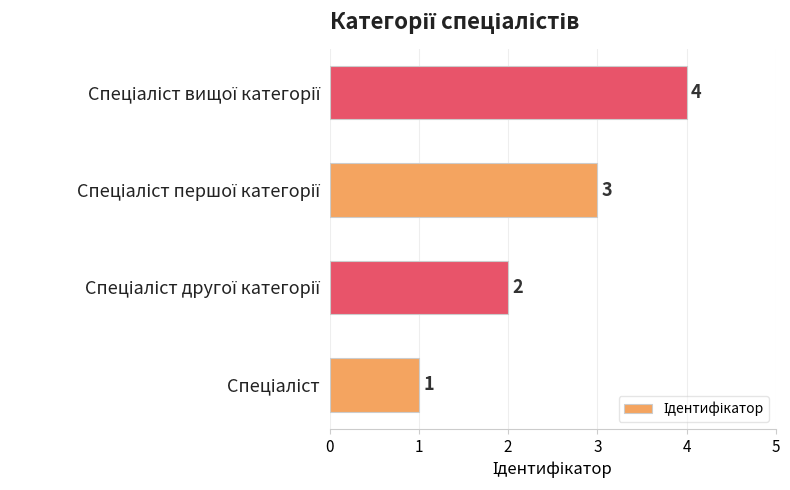

How many values are between 2 and 4?

3